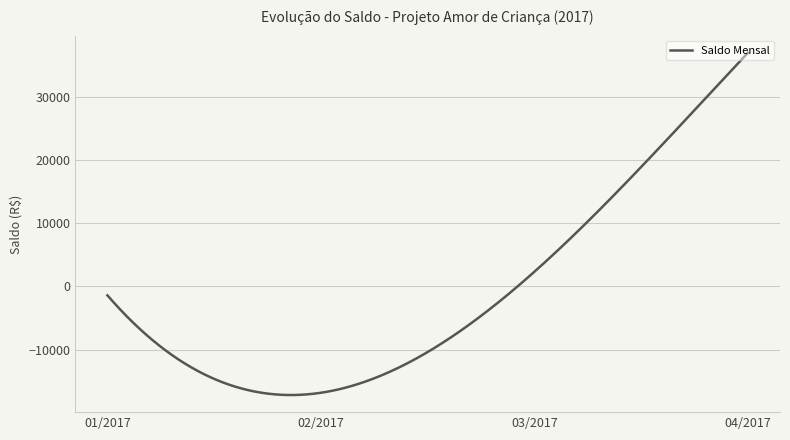

What is the sum of all values?

-283521.5